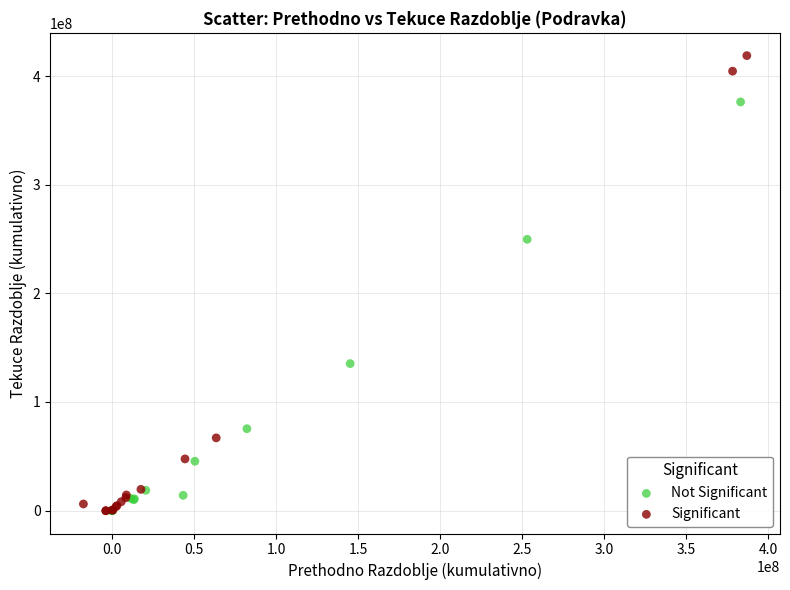

Which series has the largest Y range (max minus min)?

Significant